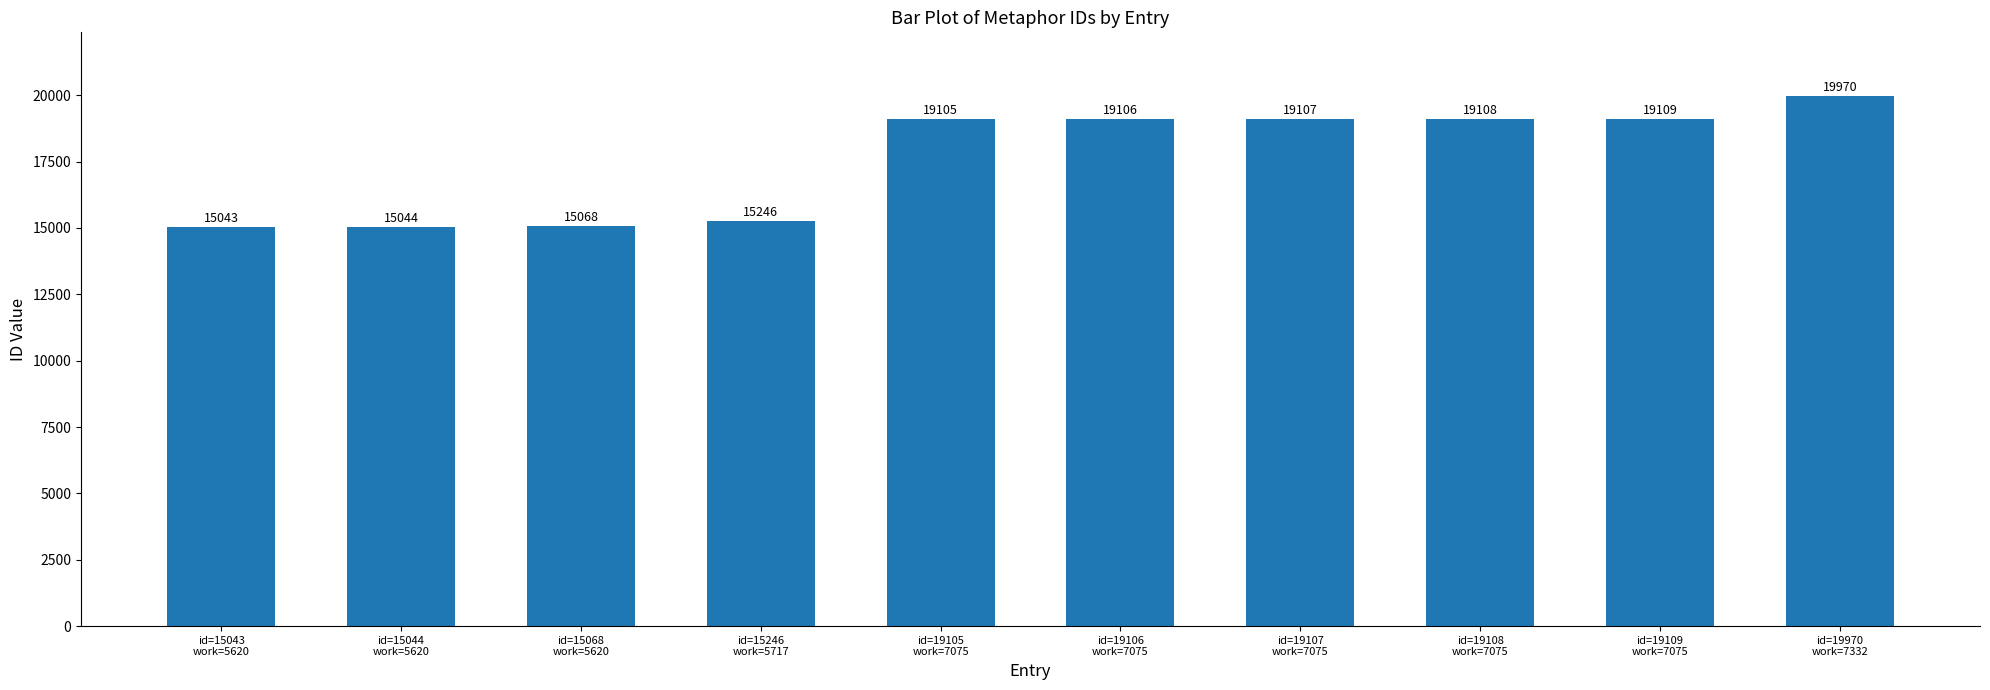

What is the difference between the maximum and minimum values?

4927